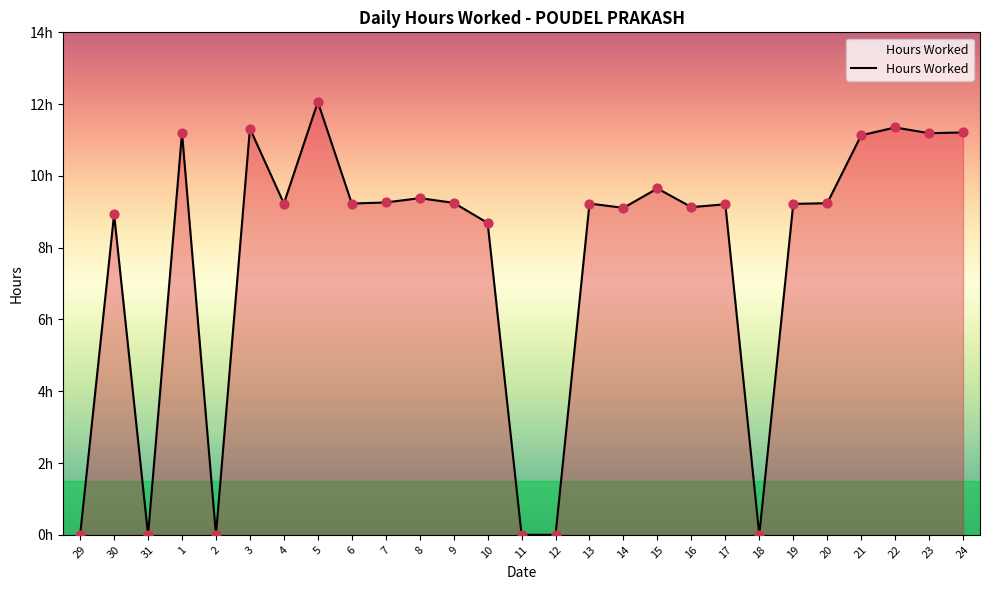

Approximately how many times larger is the value at 5 compared to 4?

1.3